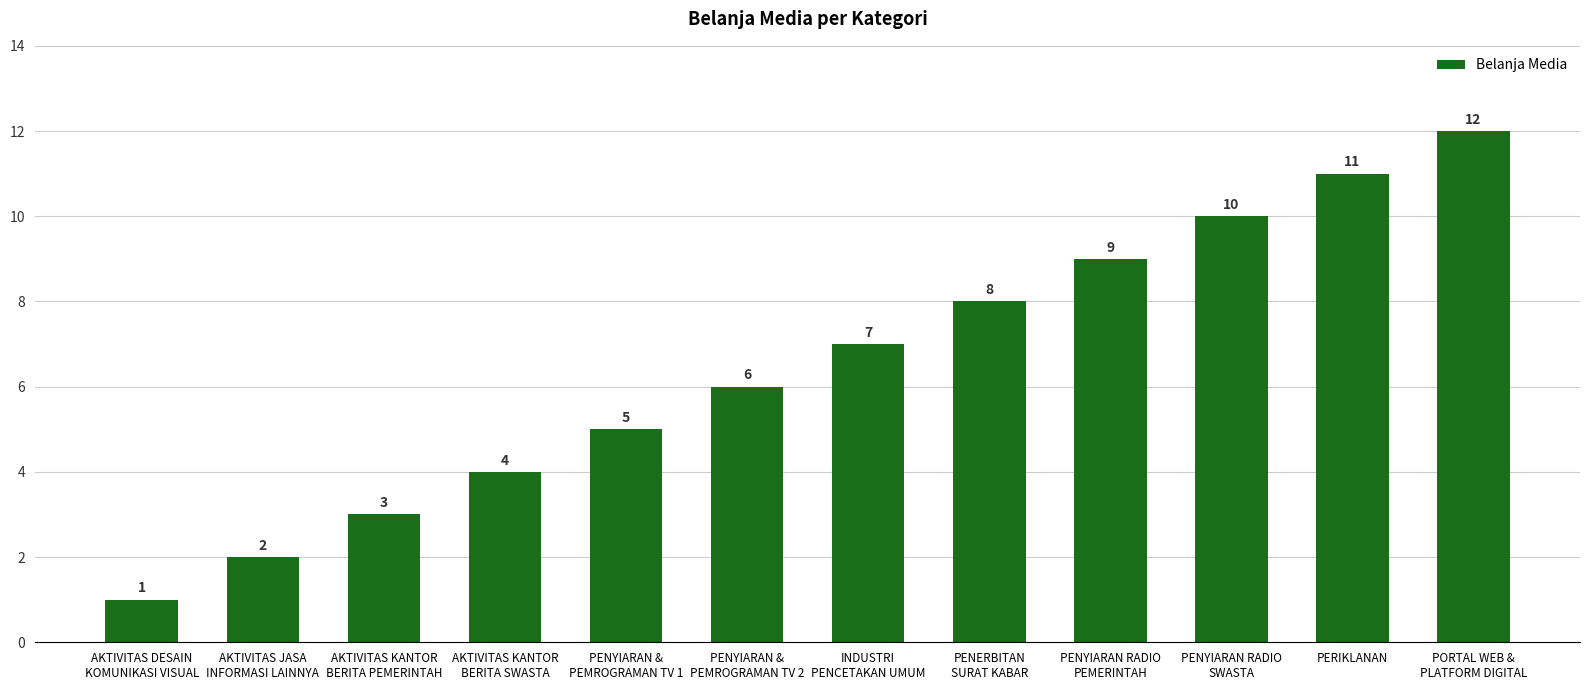

How many values are below 7?

6